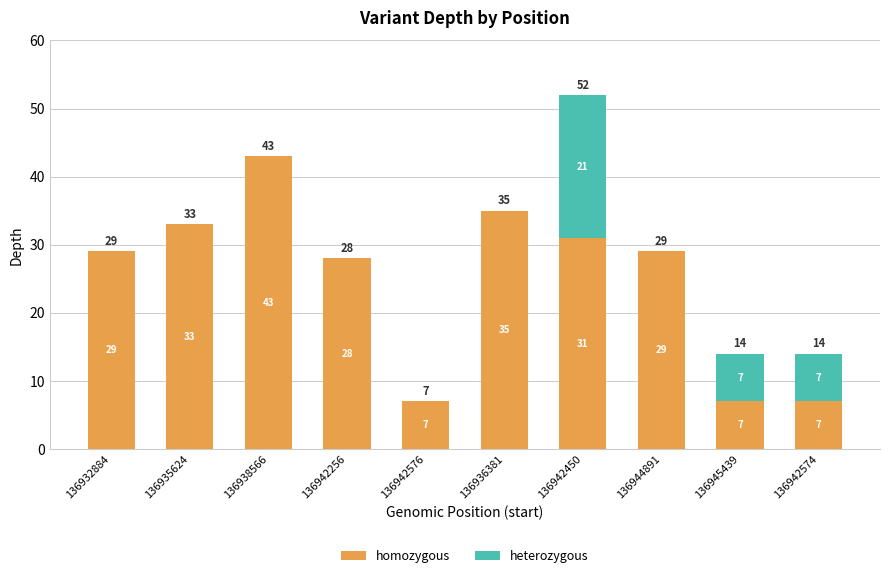

At which label does homozygous reach its peak?

136938566